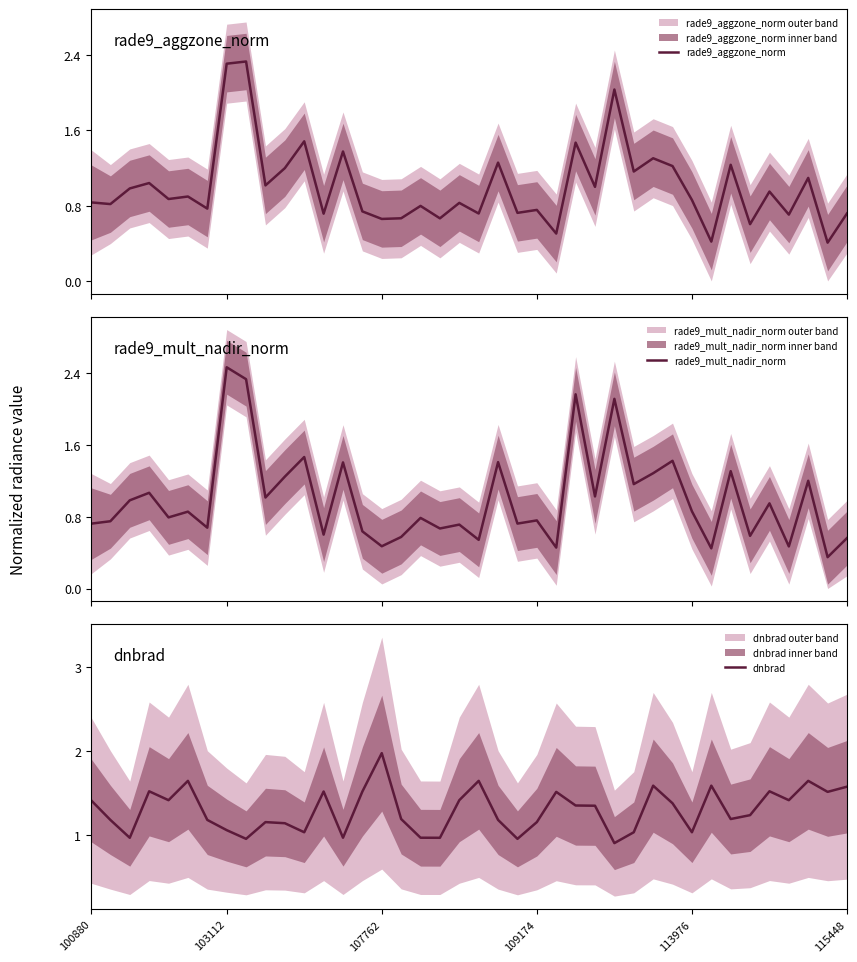

Reading left to right, what are all the values shown in this chart?

rade9_aggzone_norm: 0.8	0.8	1.0	1.0	0.9	0.9	0.8	2.3	2.3	1.0	1.2	1.5	0.7	1.4	0.7	0.7	0.7	0.8	0.7	0.8	0.7	1.3	0.7	0.8	0.5	1.5	1.0	2.0	1.2	1.3	1.2	0.9	0.4	1.2	0.6	0.9	0.7	1.1	0.4	0.7
rade9_mult_nadir_norm: 0.7	0.7	1.0	1.1	0.8	0.9	0.7	2.5	2.3	1.0	1.2	1.5	0.6	1.4	0.6	0.5	0.6	0.8	0.7	0.7	0.5	1.4	0.7	0.8	0.5	2.2	1.0	2.1	1.2	1.3	1.4	0.9	0.4	1.3	0.6	0.9	0.5	1.2	0.3	0.6
dnbrad: 1.4	1.2	1.0	1.5	1.4	1.6	1.2	1.1	1.0	1.2	1.1	1.0	1.5	1.0	1.5	2.0	1.2	1.0	1.0	1.4	1.6	1.2	1.0	1.2	1.5	1.3	1.3	0.9	1.0	1.6	1.4	1.0	1.6	1.2	1.2	1.5	1.4	1.6	1.5	1.6